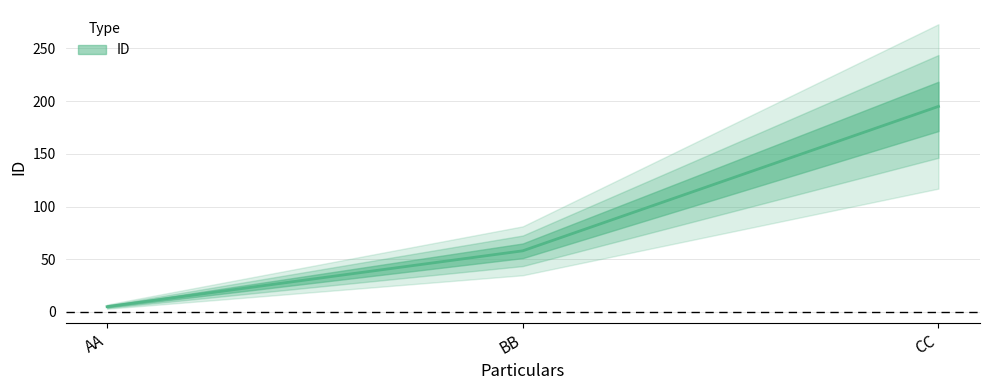

List the labels in order of value, smallest first.

AA, BB, CC